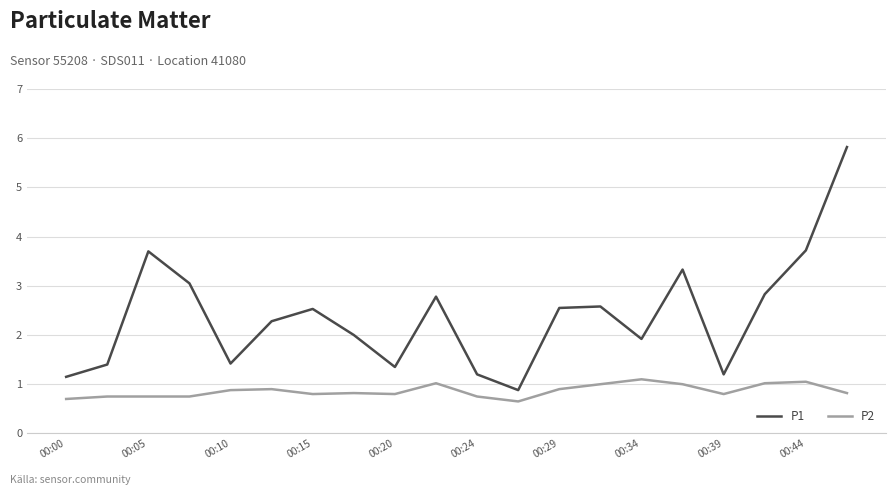

True or false: P1 and P2 intersect in this chart.

False